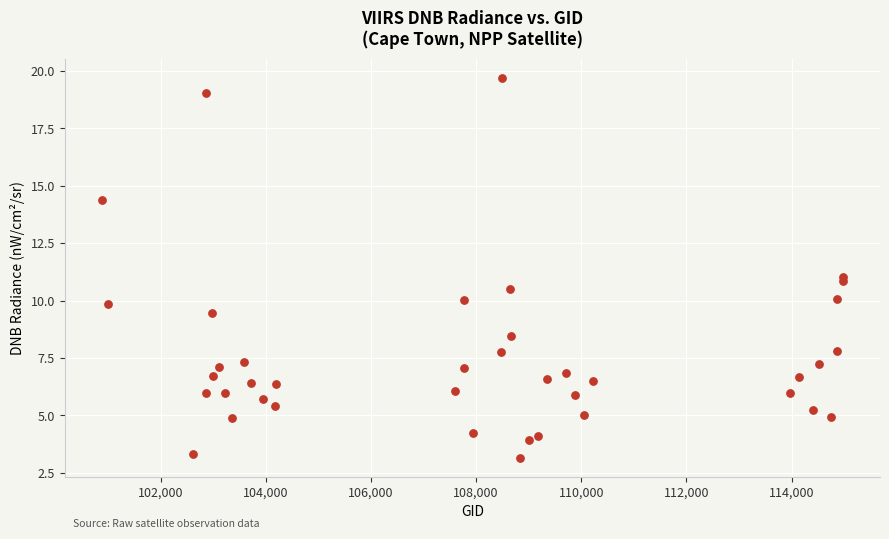

What is the range of X values (max minus min)?

14097.0